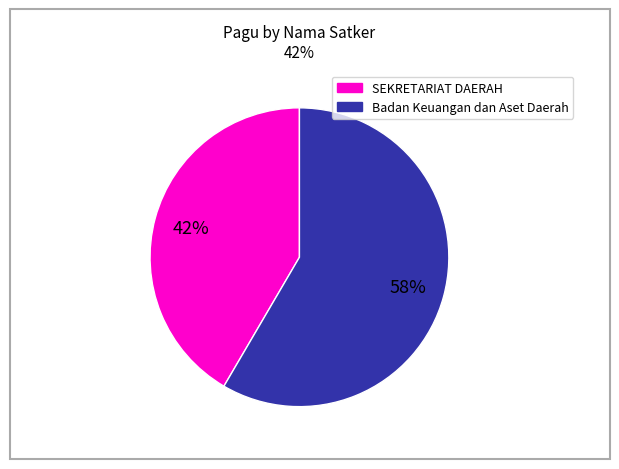

How many segments does this pie chart have?

2